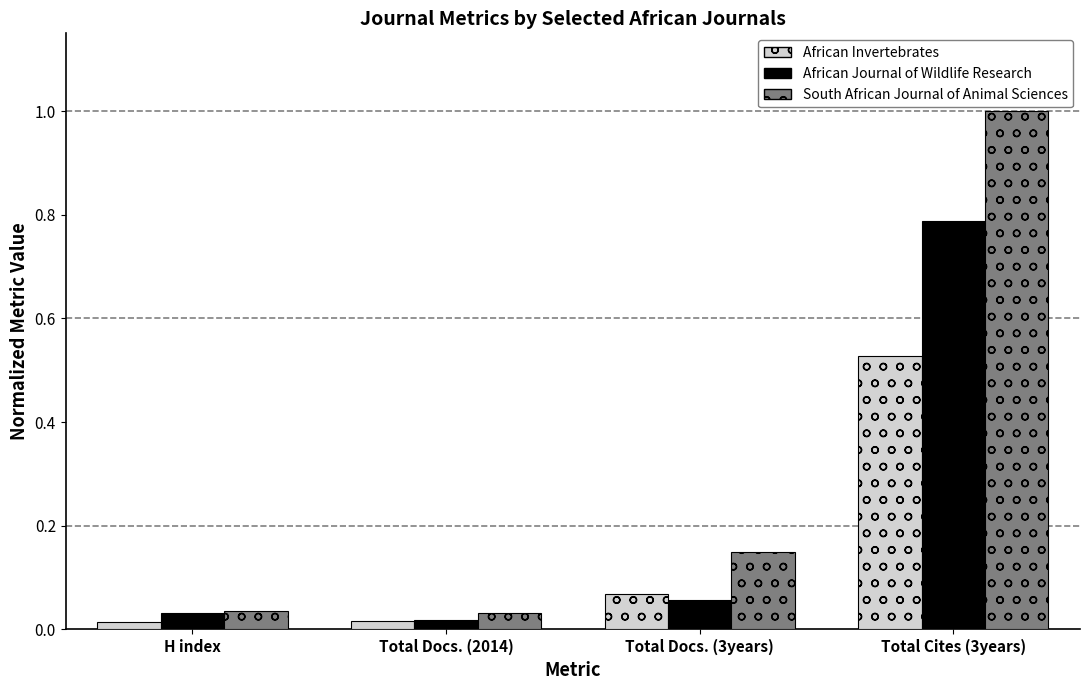

What is the average value of the South African Journal of Animal Sciences series?

0.3